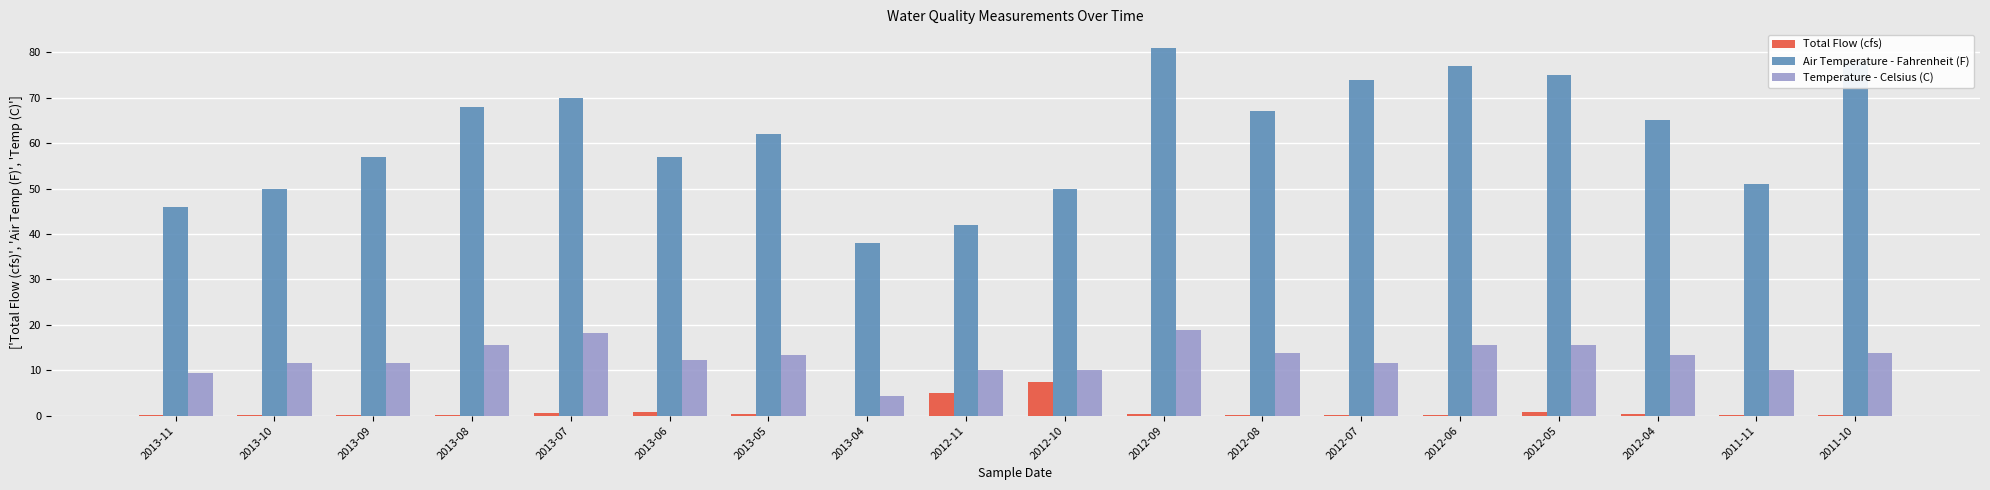

What is the approximate value of Temperature - Celsius (C) at 2013-09?

11.7